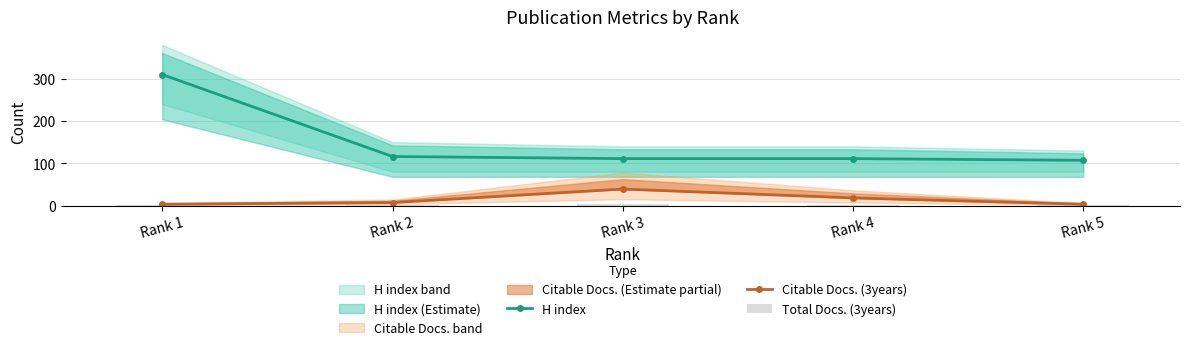

Which series changed the most between Rank 4 and Rank 5?

Citable Docs. (3years)